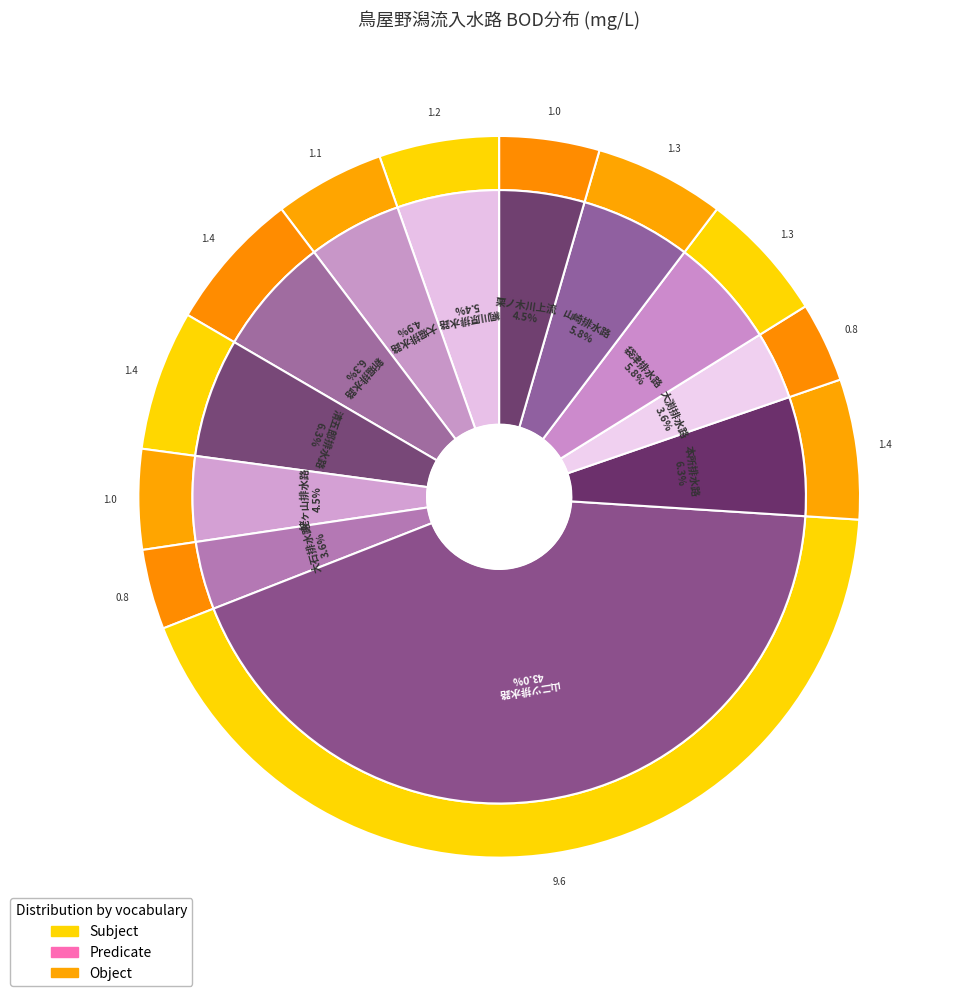

Which slice is the largest?

山二ツ排水路